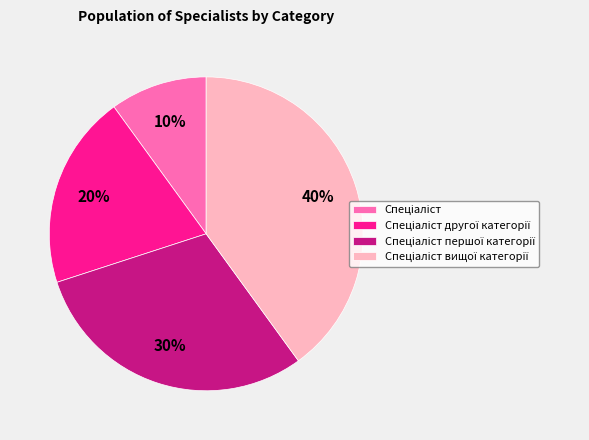

How many segments does this pie chart have?

4